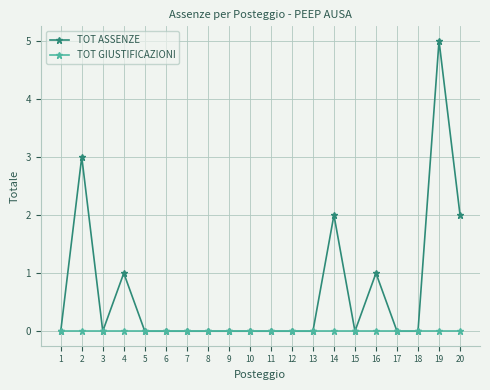

At which category is the sum across all series the highest?

19